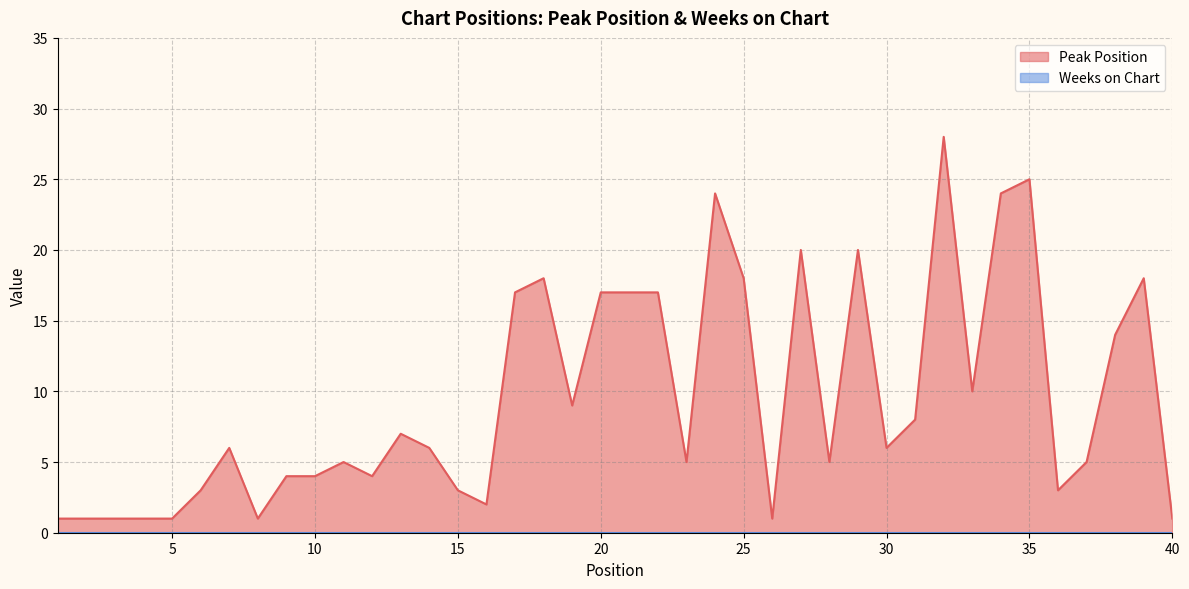

What is the sum of all values?

380